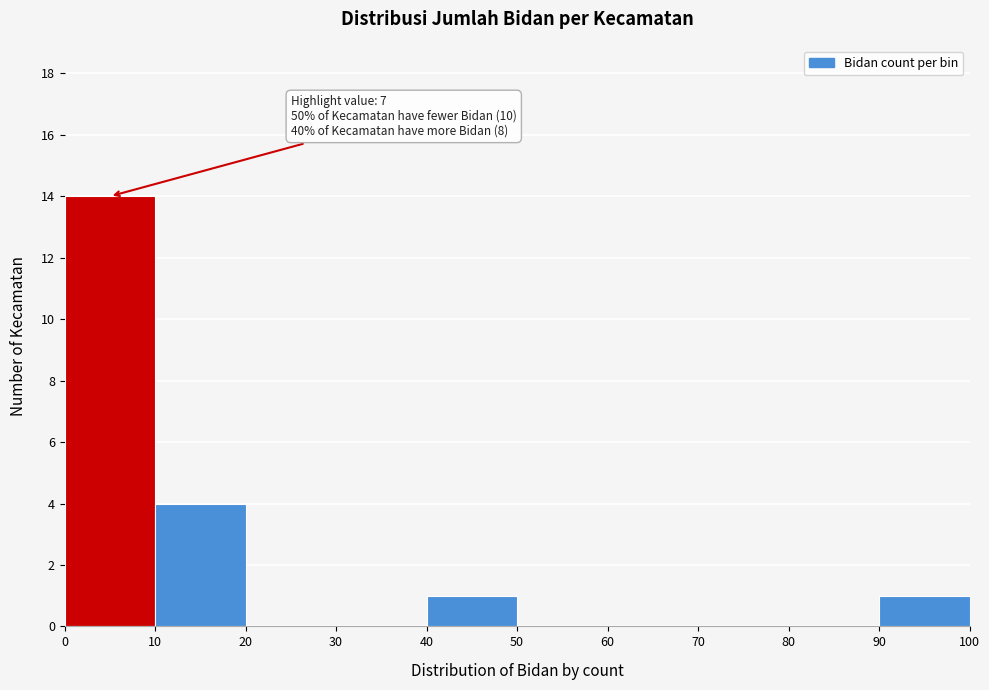

Over which range of the x-axis is the bar tallest?

0 to 10